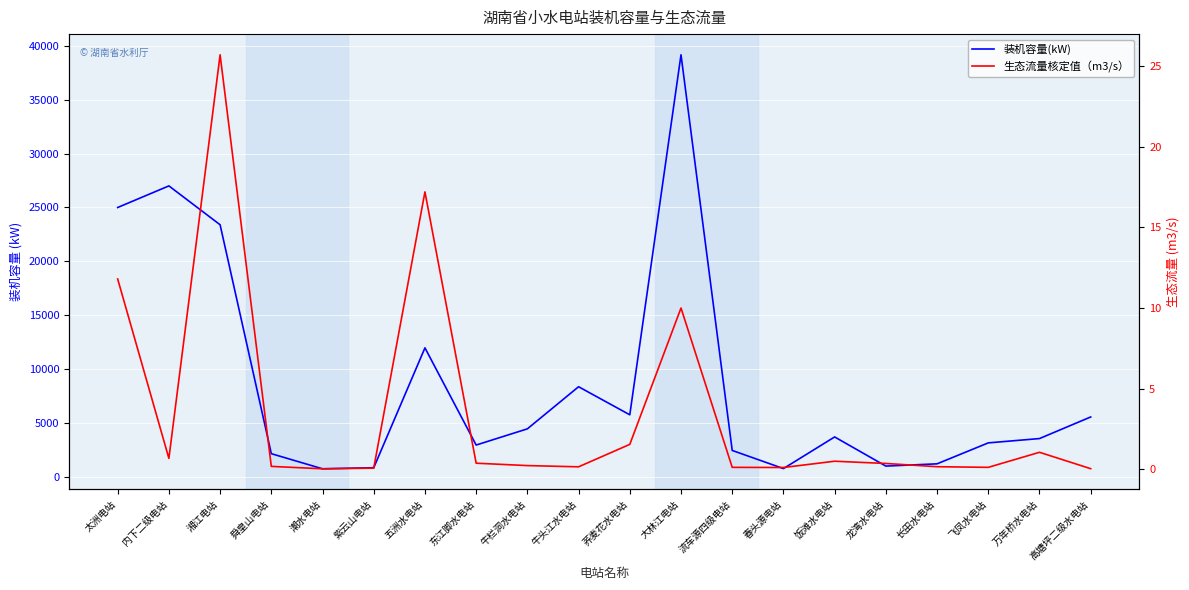

Where is 装机容量(kW) nearest to the value 19970?

湘江电站